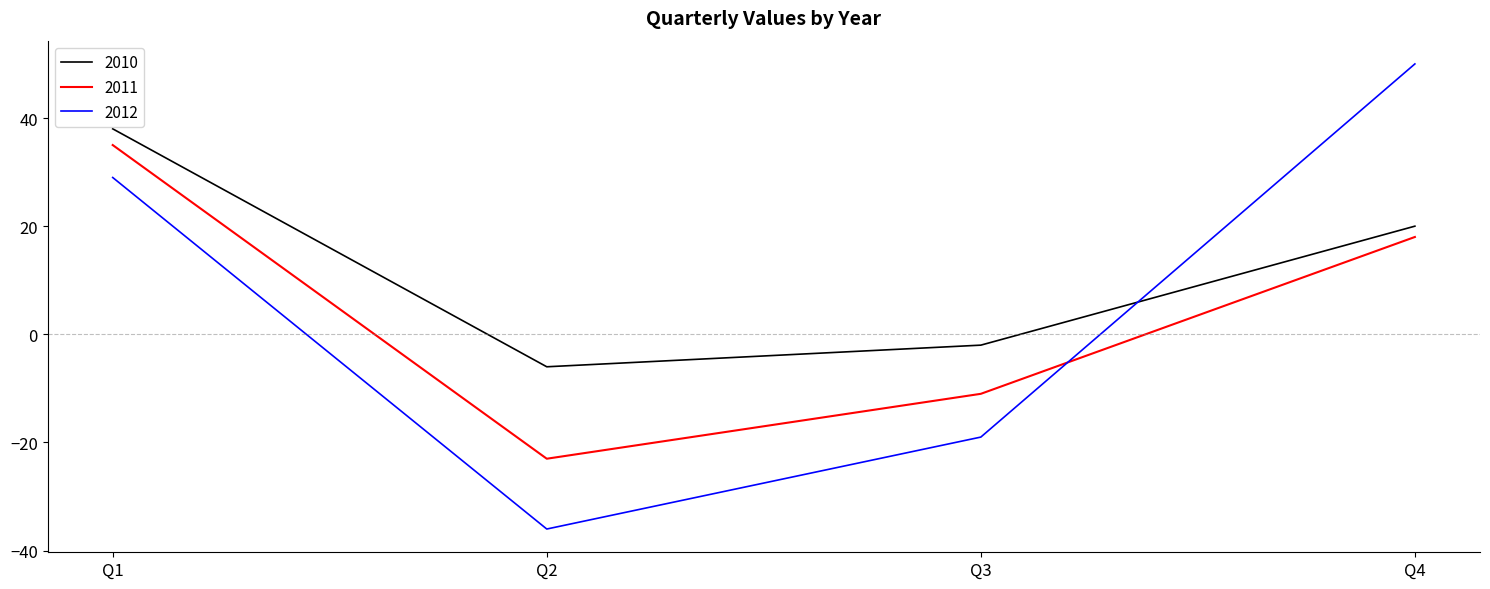

Reading right to left, transcribe all the data shown in this chart.

2010: 20	-2	-6	38
2011: 18	-11	-23	35
2012: 50	-19	-36	29